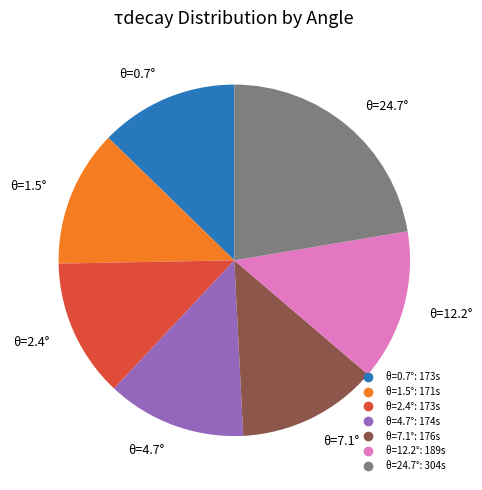

Is there a majority slice in this chart?

No